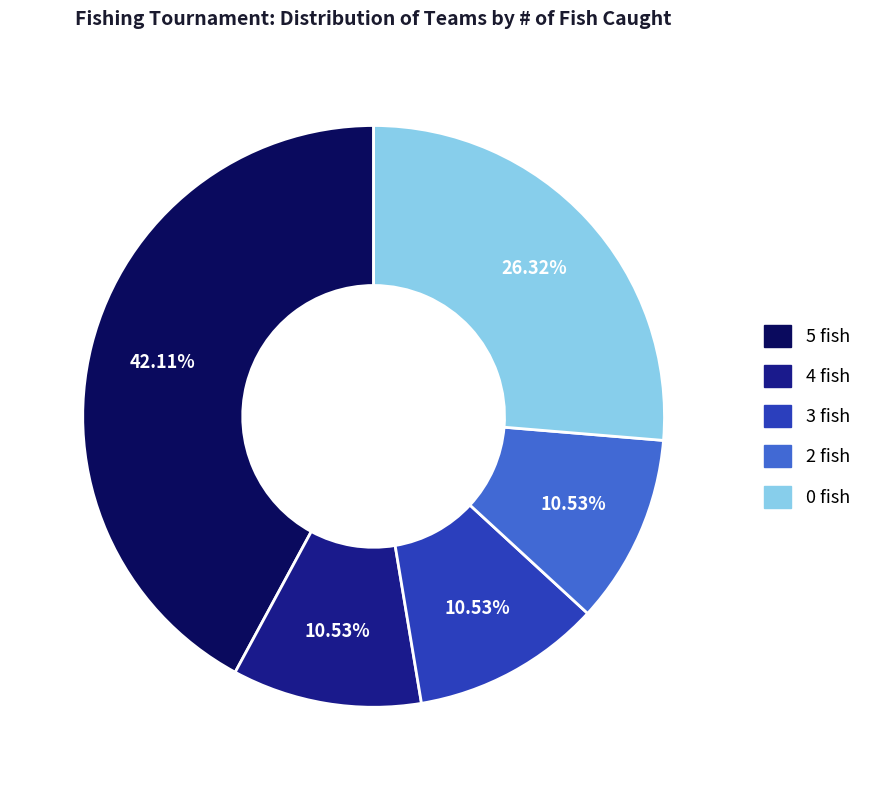

Which slice is the largest?

5 fish